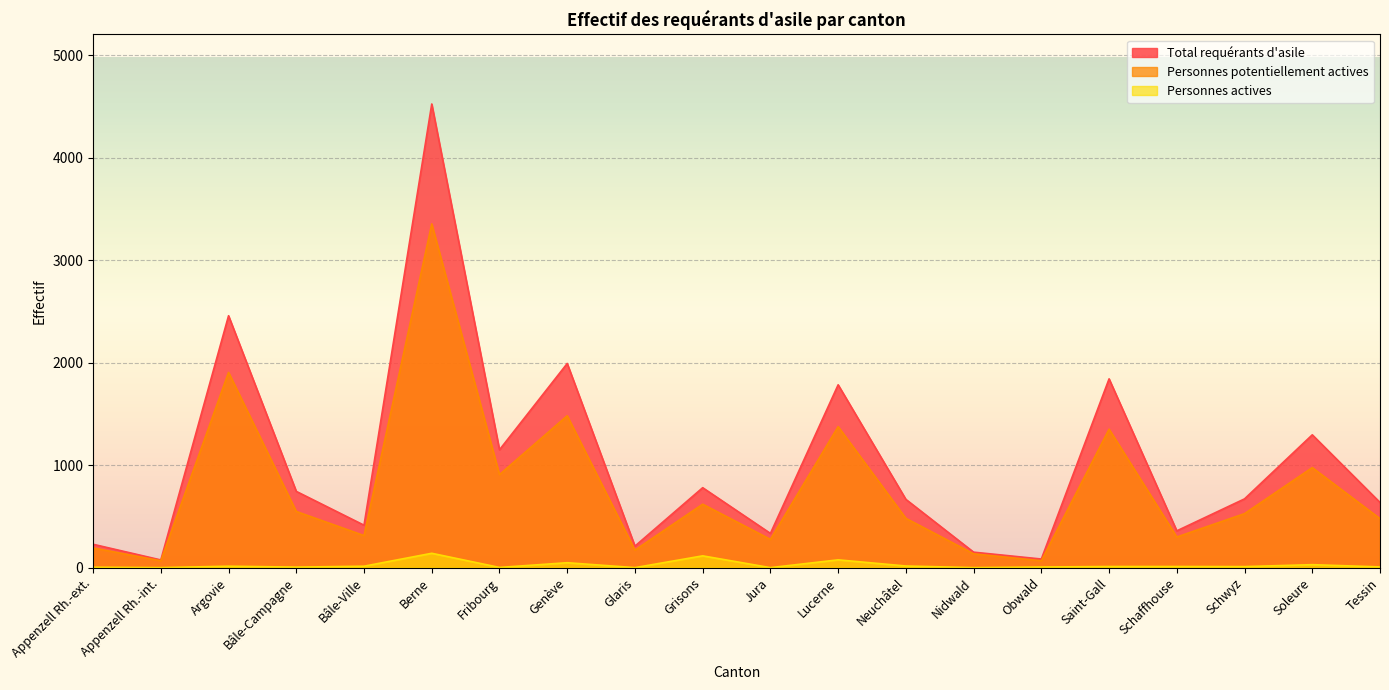

Count the number of data series in this chart.

3